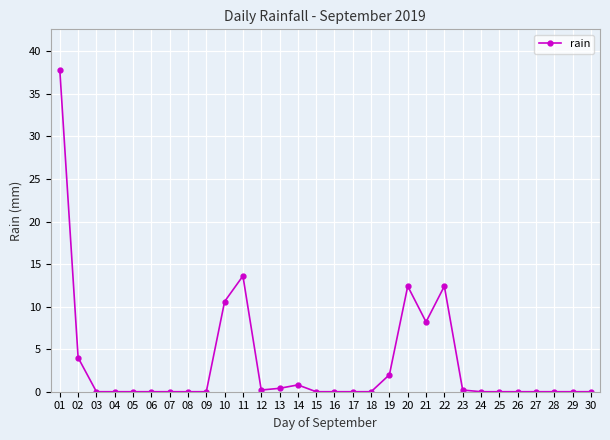

Where is the data nearest to the value 18?

11